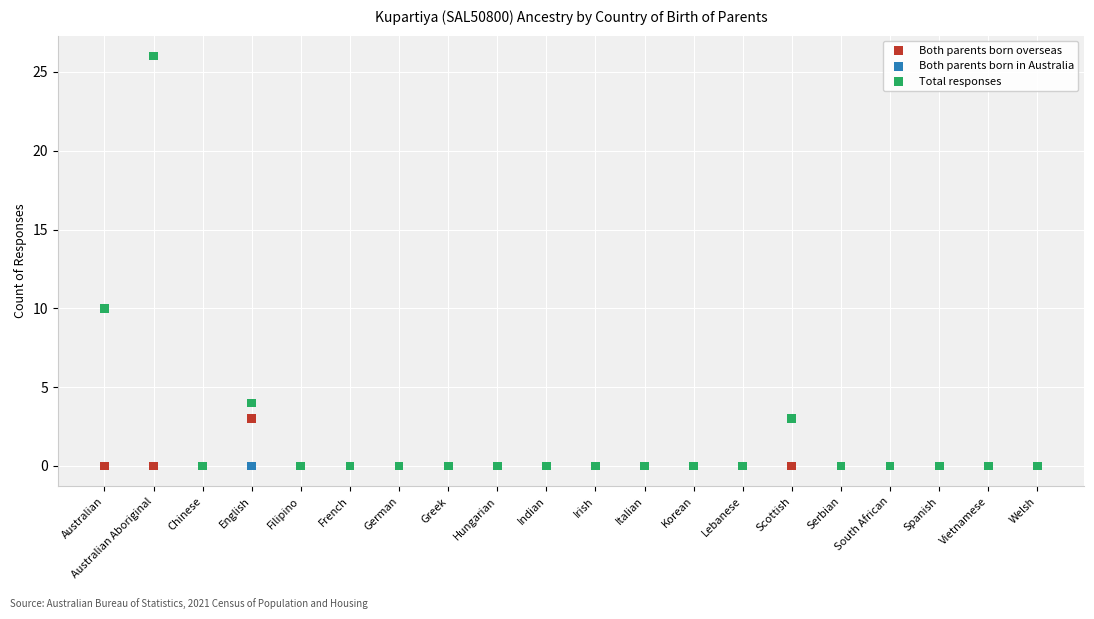

What are all the series names shown in the legend?

Both parents born overseas, Both parents born in Australia, Total responses